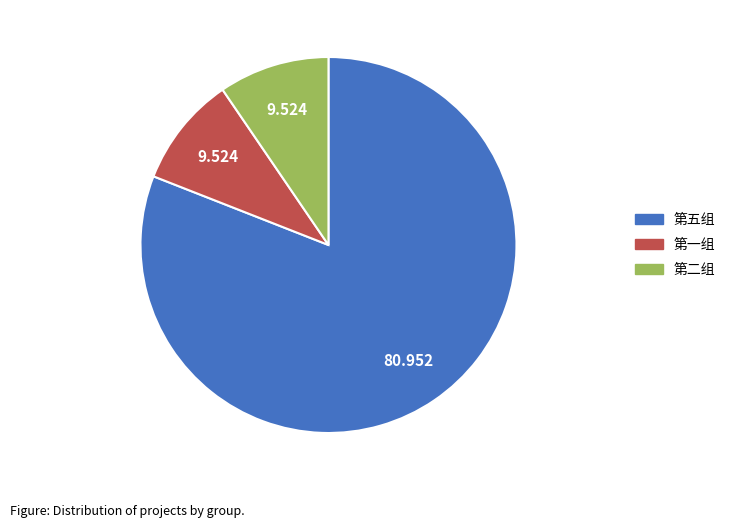

Combined, do 第五组 and 第二组 account for over 50%?

Yes